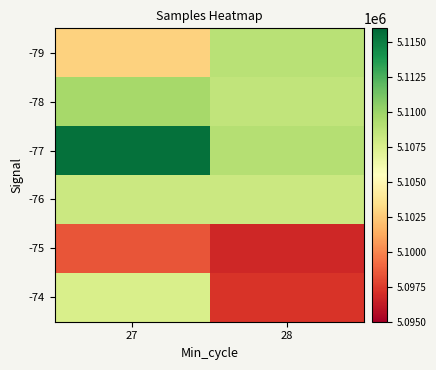

What is the total value across all series at 28?

30628732